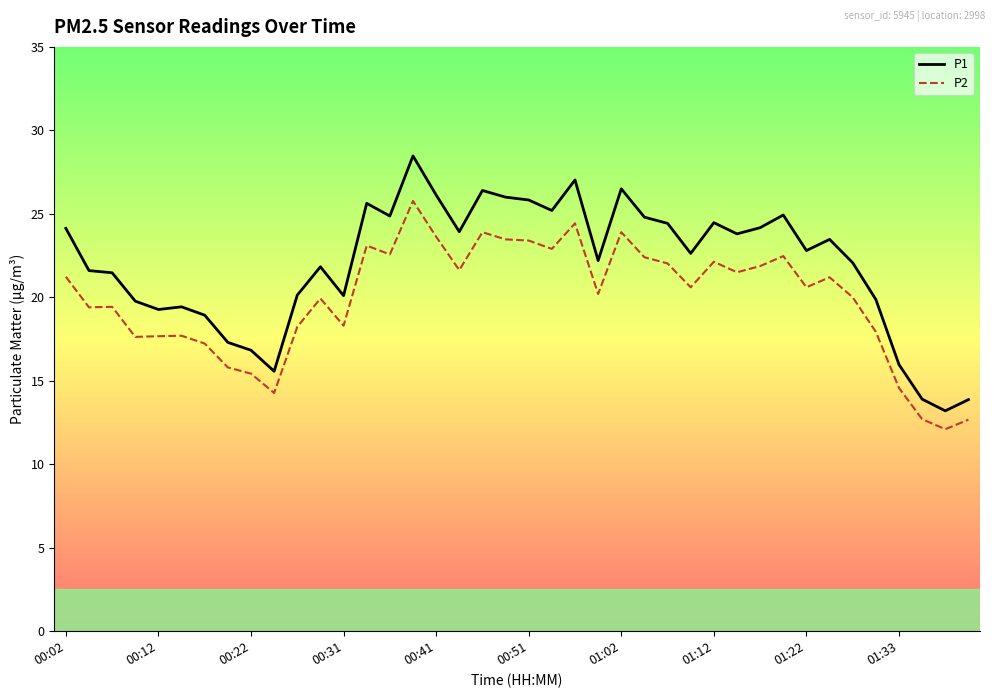

What is the greatest value displayed?

28.5